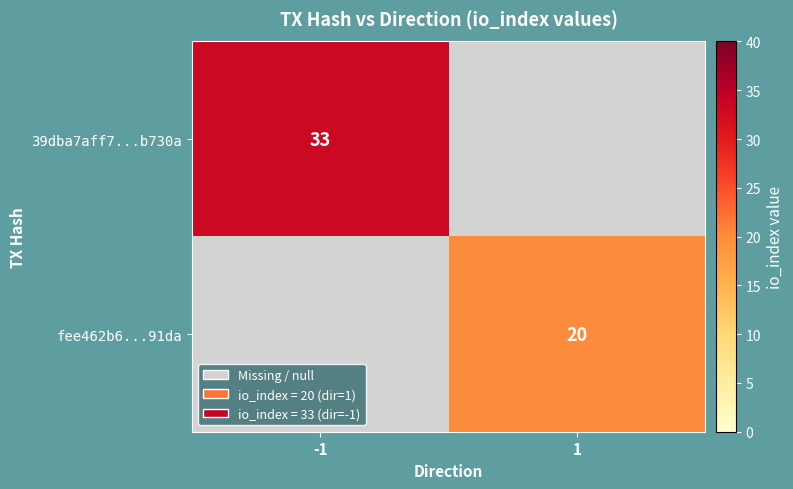

At how many categories does at least one series exceed 20?

1